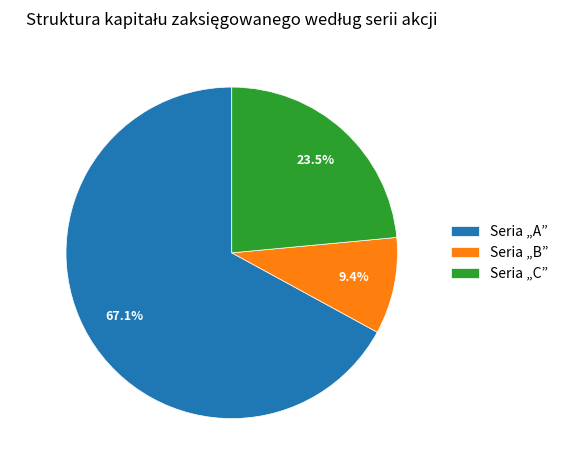

What percentage is the Seria „A” slice, to the nearest percent?

67%